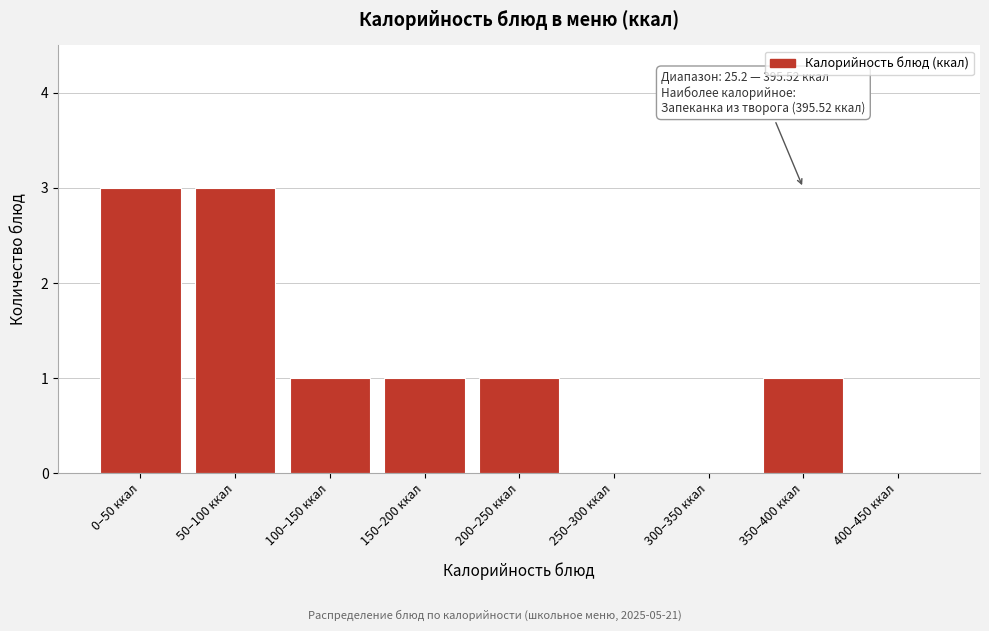

Reading left to right, what are all the values shown in this chart?

0–50 ккал=3	50–100 ккал=3	100–150 ккал=1	150–200 ккал=1	200–250 ккал=1	250–300 ккал=0	300–350 ккал=0	350–400 ккал=1	400–450 ккал=0